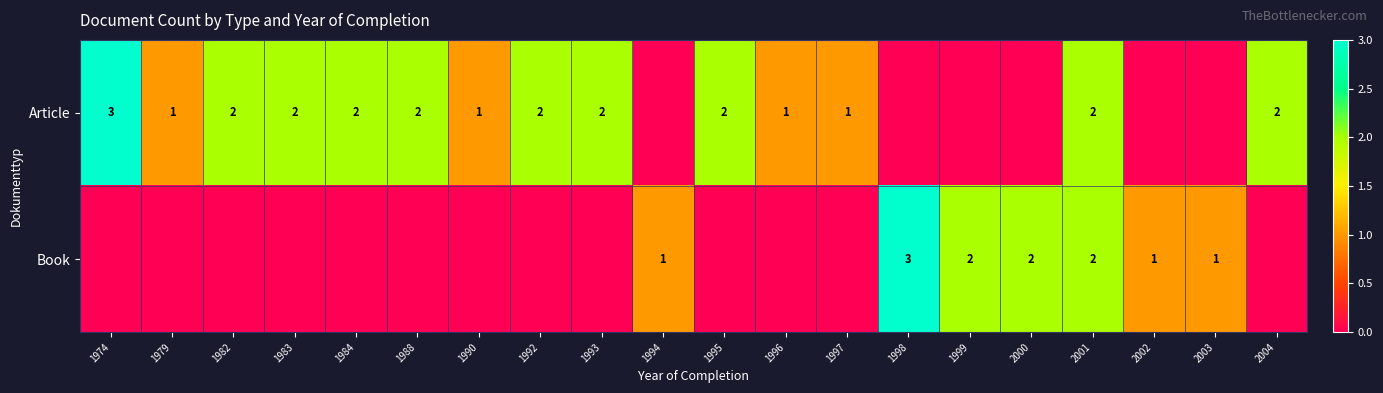

What is the total value across all series at 1983?

2